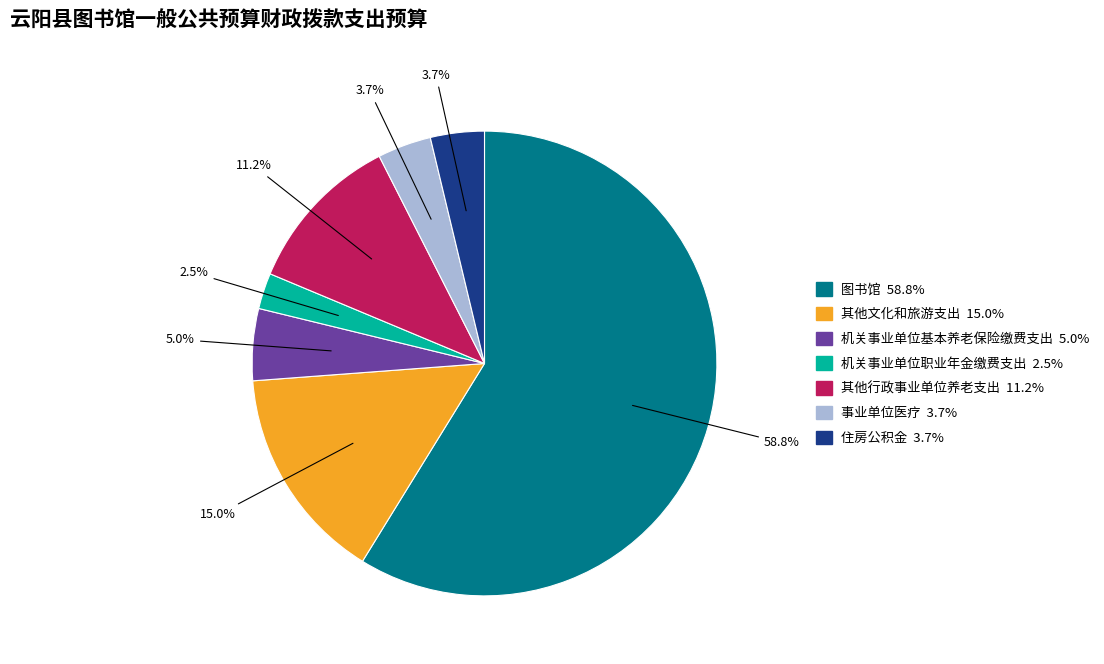

What percentage is the 其他文化和旅游支出 slice, to the nearest percent?

15%